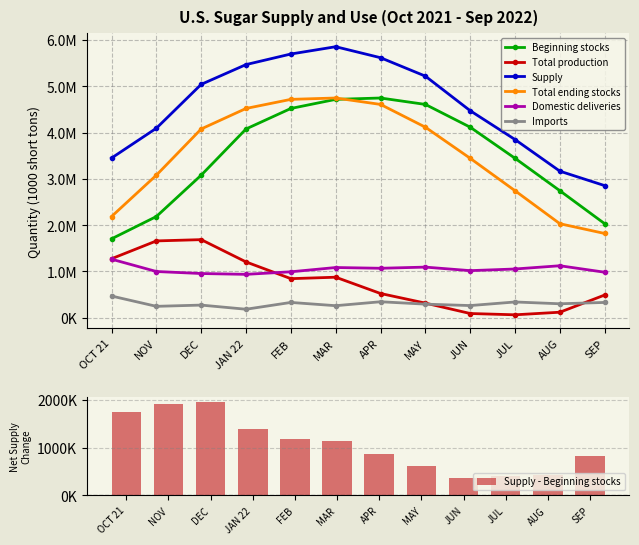

What is the label of the 10th bar from the left?

JUL